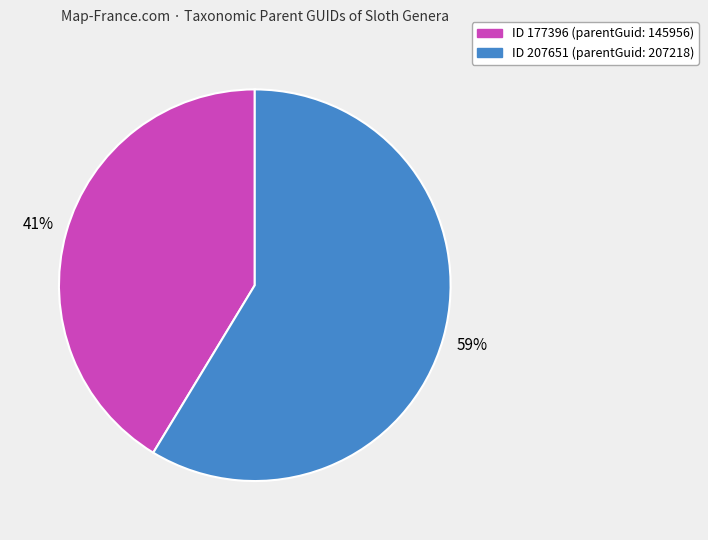

To the nearest percent, what is the average slice percentage?

50%